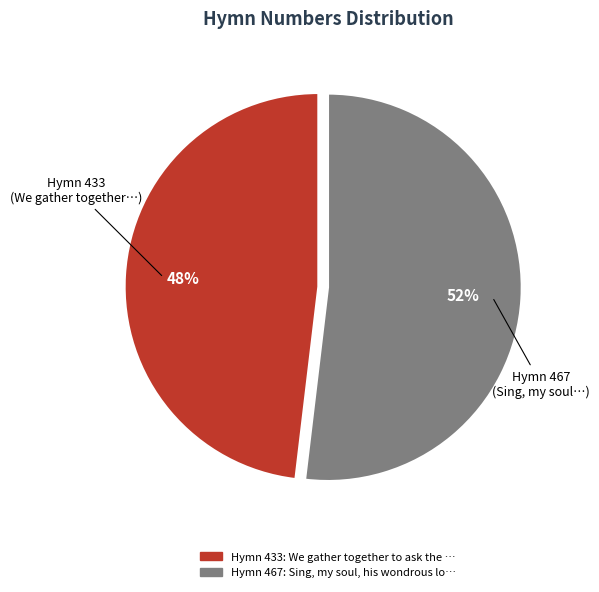

How many slices are in this pie chart?

2